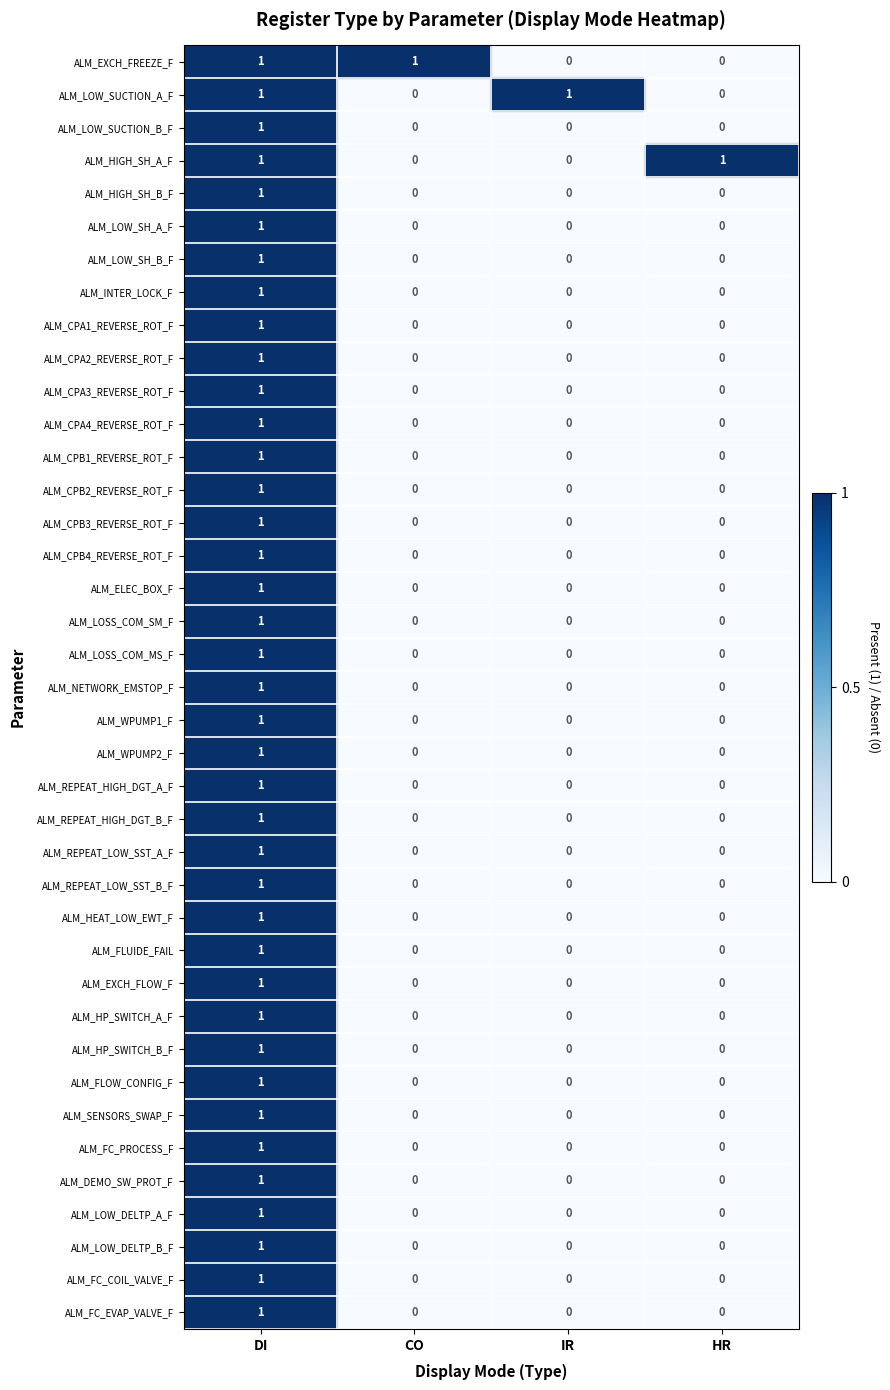

The ALM_FLOW_CONFIG_F series shows 1 at DI. True or false?

True